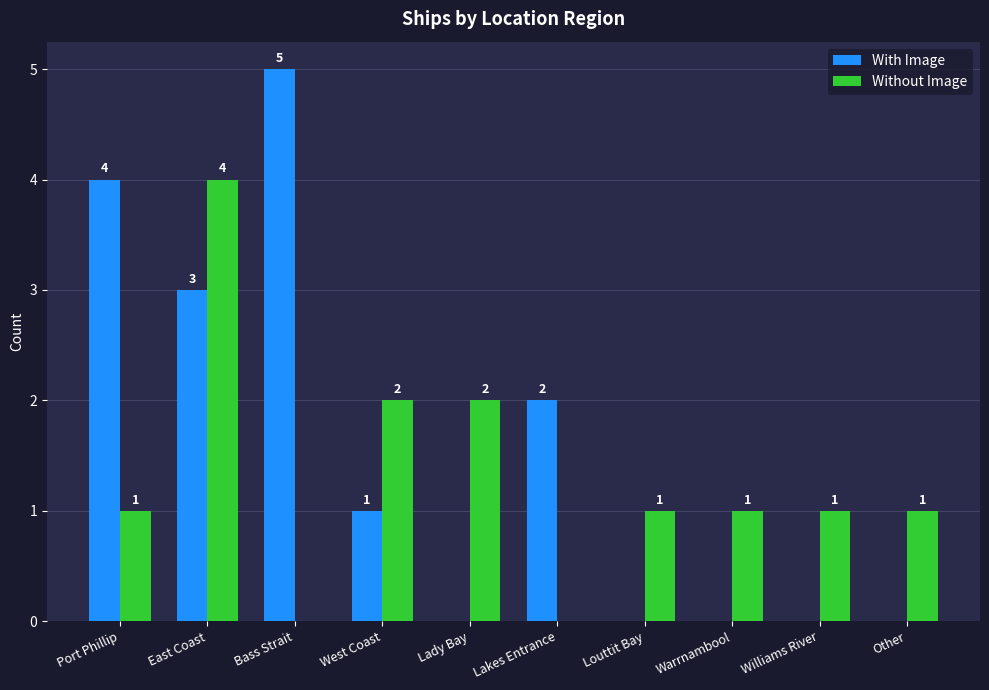

Is it true that With Image equals 0 at Lady Bay?

True